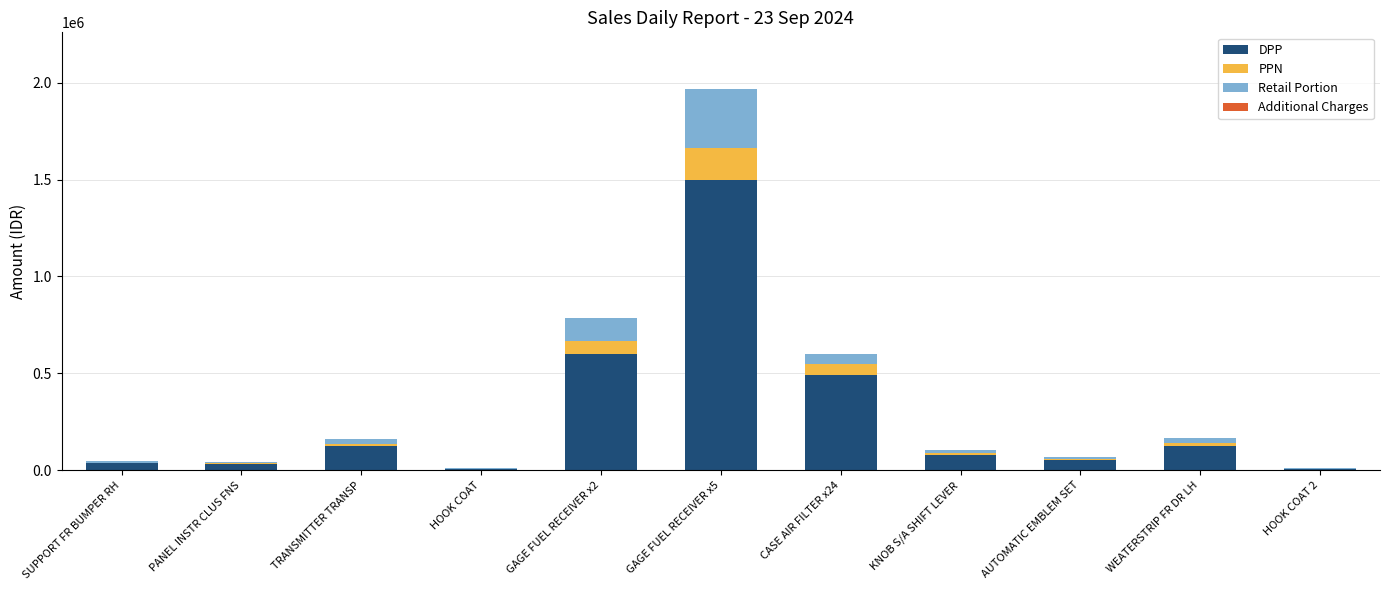

Are the bars grouped side by side (vs. stacked)?

No